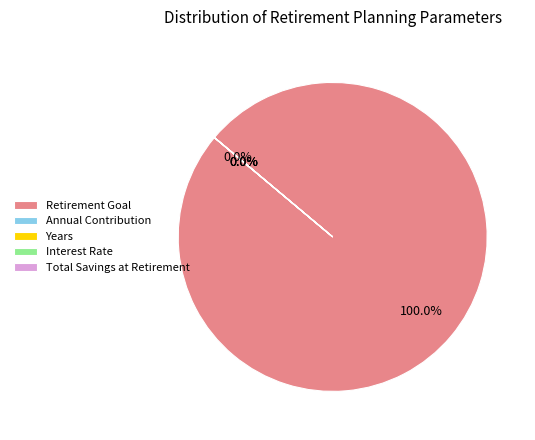

To the nearest percent, what is the average slice percentage?

20%